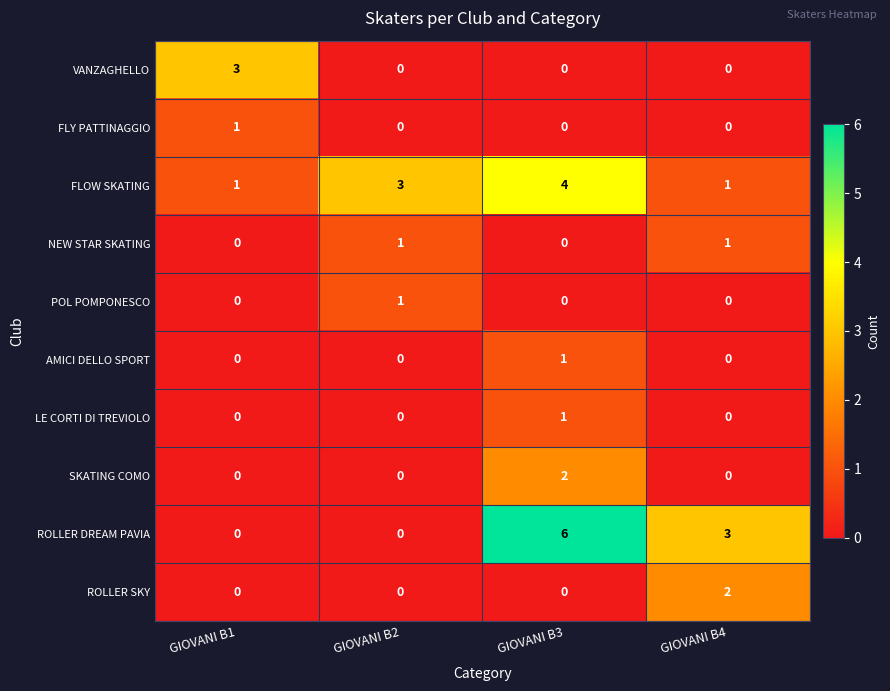

Count the NEW STAR SKATING values in the range 0 to 1.

4